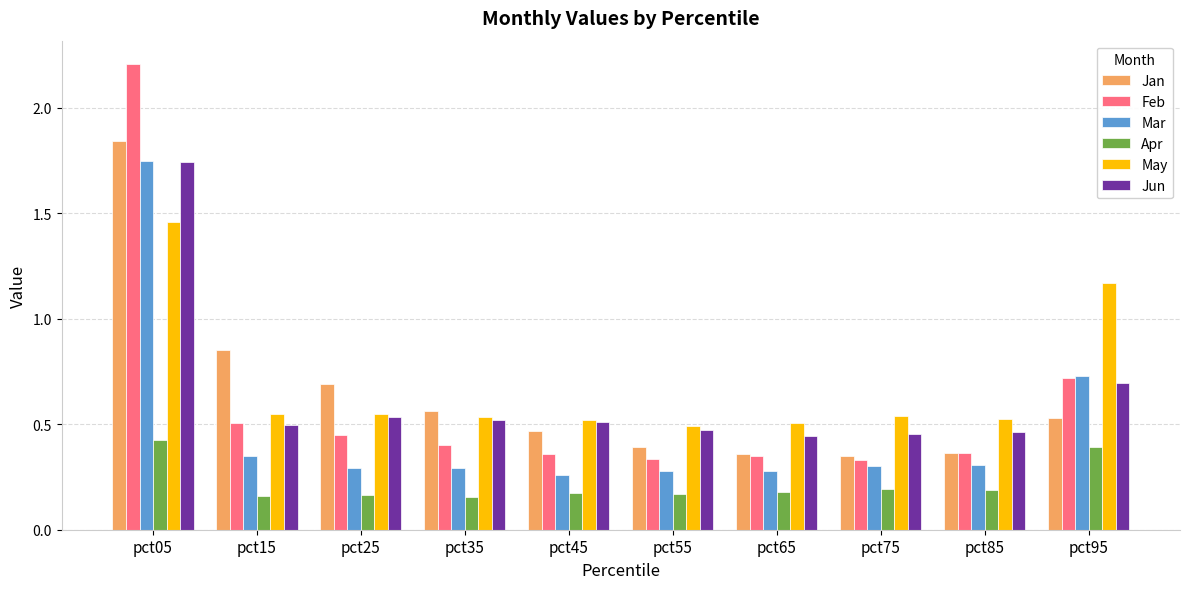

True or false: Jun has a value of 0.2 at pct15.

False